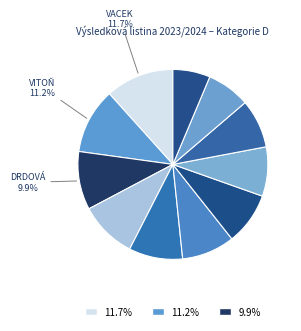

Is there any slice that represents more than half of the pie?

No